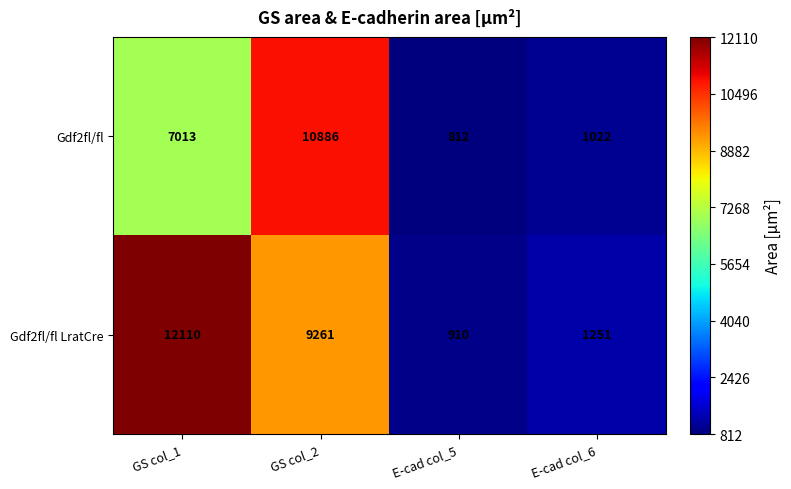

Is it true that Gdf2fl/fl LratCre equals 267 at E-cad col_5?

False